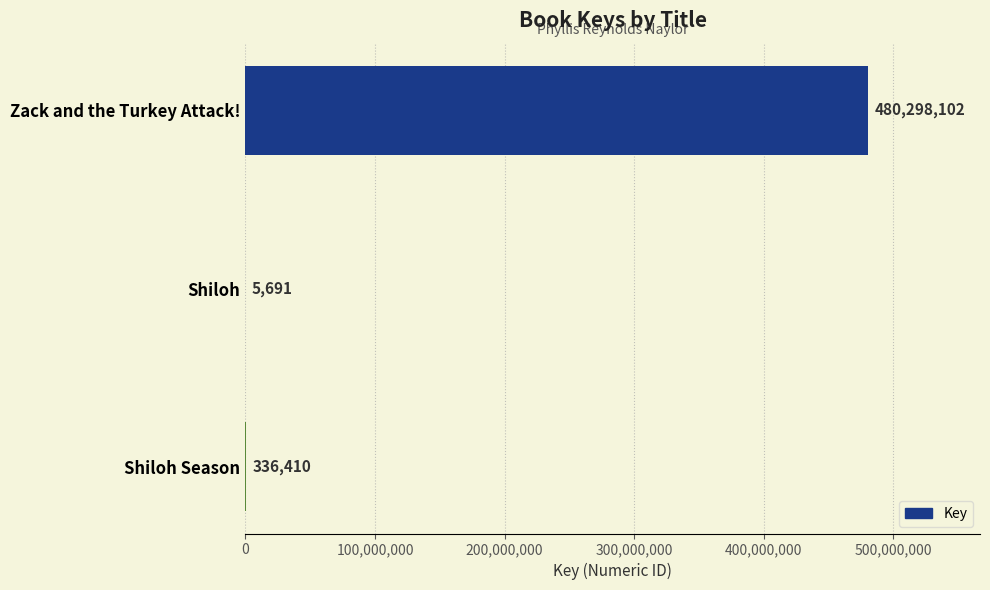

Reading top to bottom, transcribe all the data shown in this chart.

Zack and the Turkey Attack!=480298102	Shiloh=5691	Shiloh Season=336410